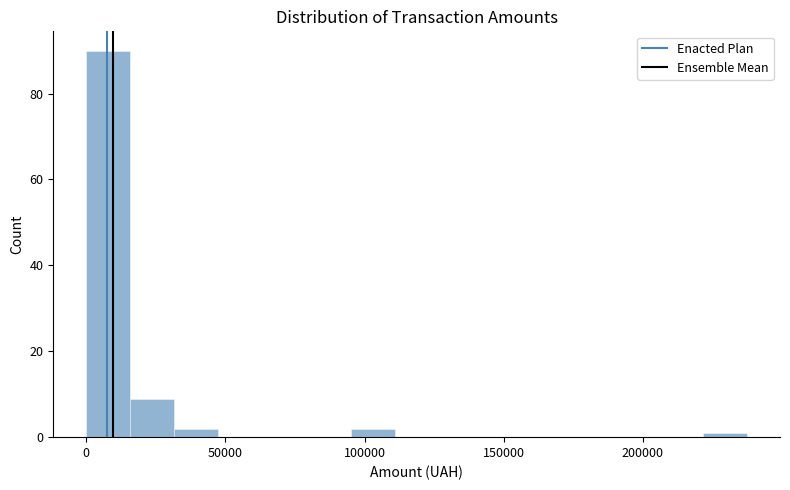

Read against the x-axis, roughly where is the centre of the tallest bar?

10000